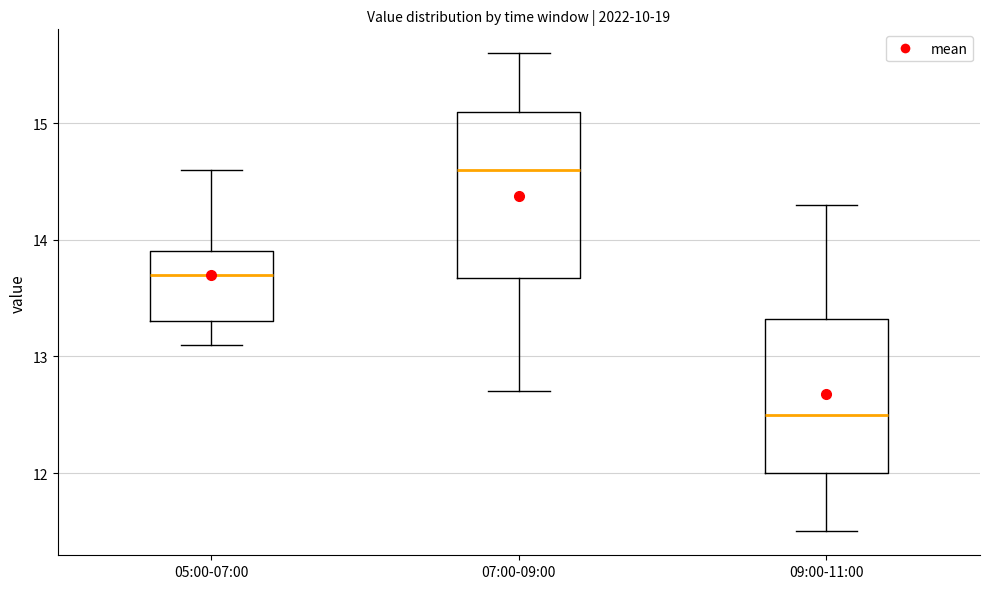

Reading left to right, read every box against the y-axis: the position of its median line, the range the box covers, and the ends of its whiskers. The values are not printed on the chart, so give them approximately, as read against the axis.

05:00-07:00: median 13.7, box 13.3 to 13.9, whiskers 13.1 to 14.6
07:00-09:00: median 14.6, box 13.7 to 15.1, whiskers 12.7 to 15.6
09:00-11:00: median 12.5, box 12.0 to 13.3, whiskers 11.5 to 14.3